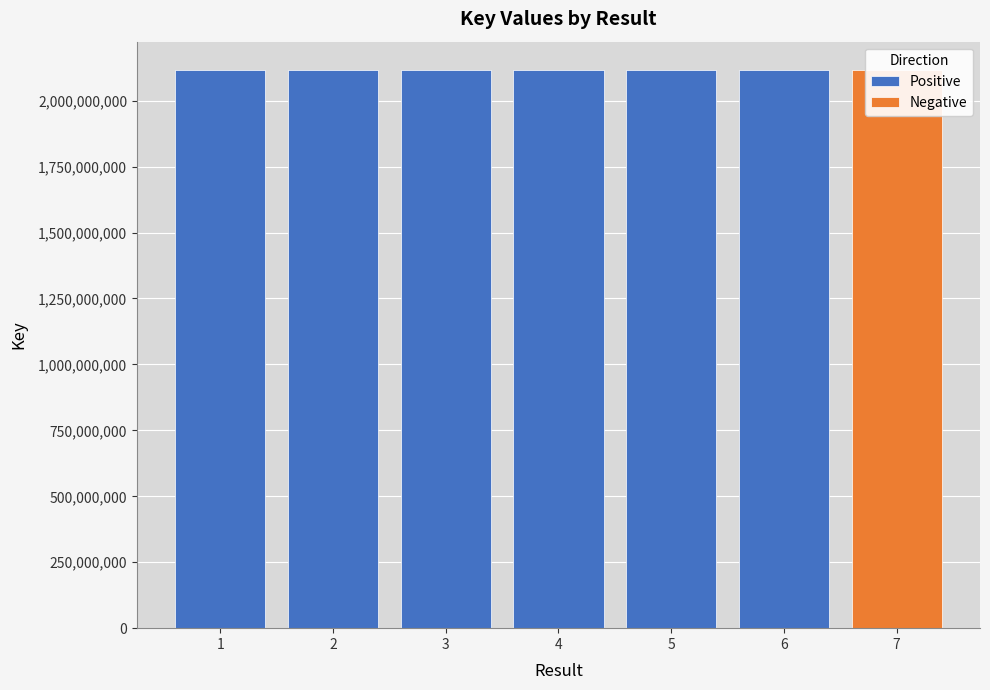

What is the ratio of the value at 7 to the value at 3?

1.0